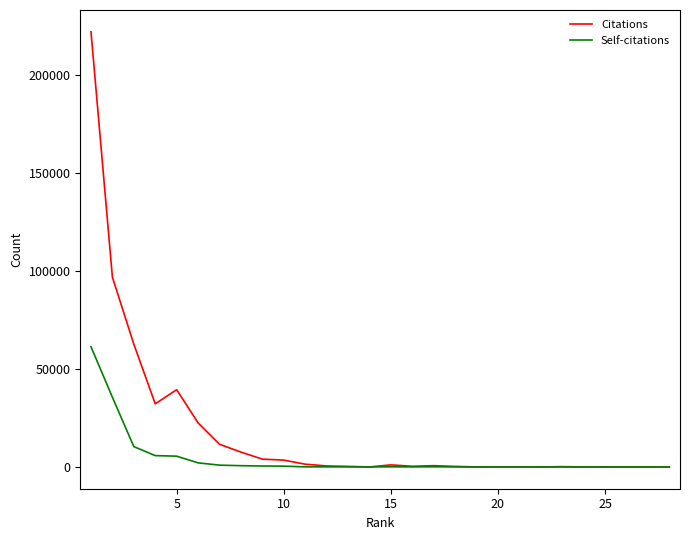

Which series has the largest total across all categories?

Citations